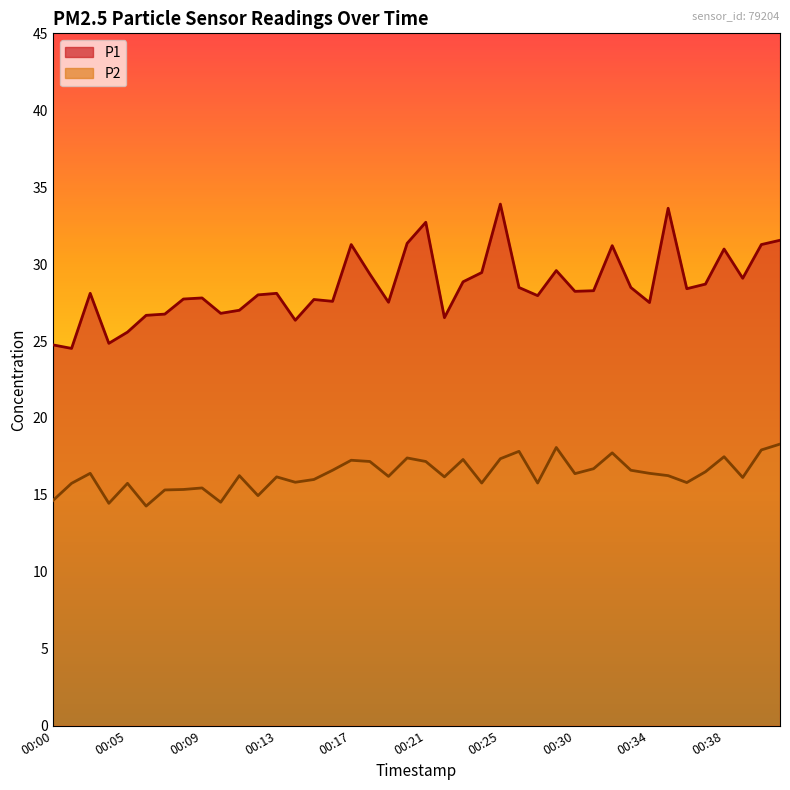

Count the number of categories in the chart.

40